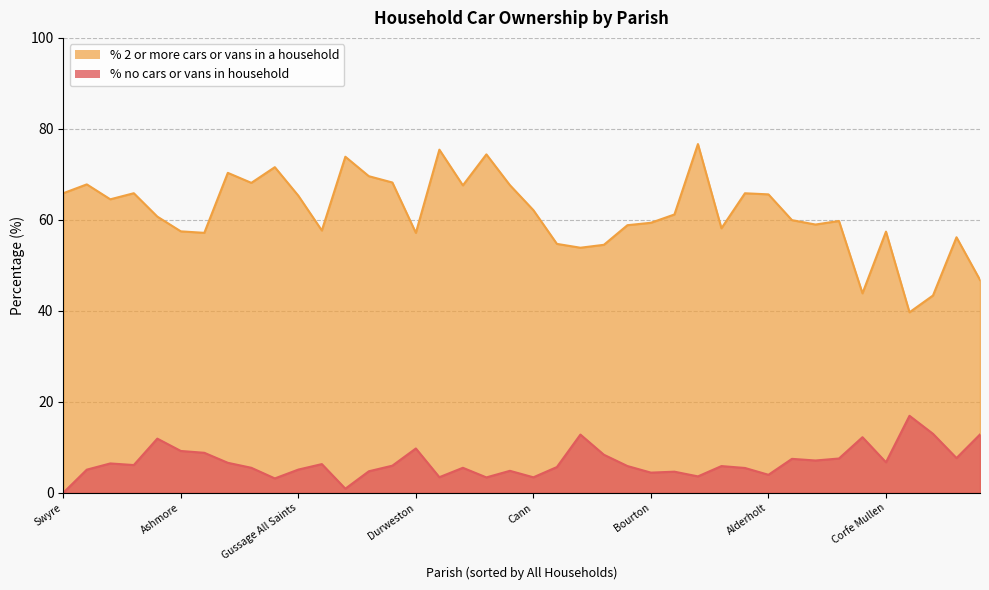

Between Edmondsham and Witchampton, which series saw the biggest shift?

% 2 or more cars or vans in a household